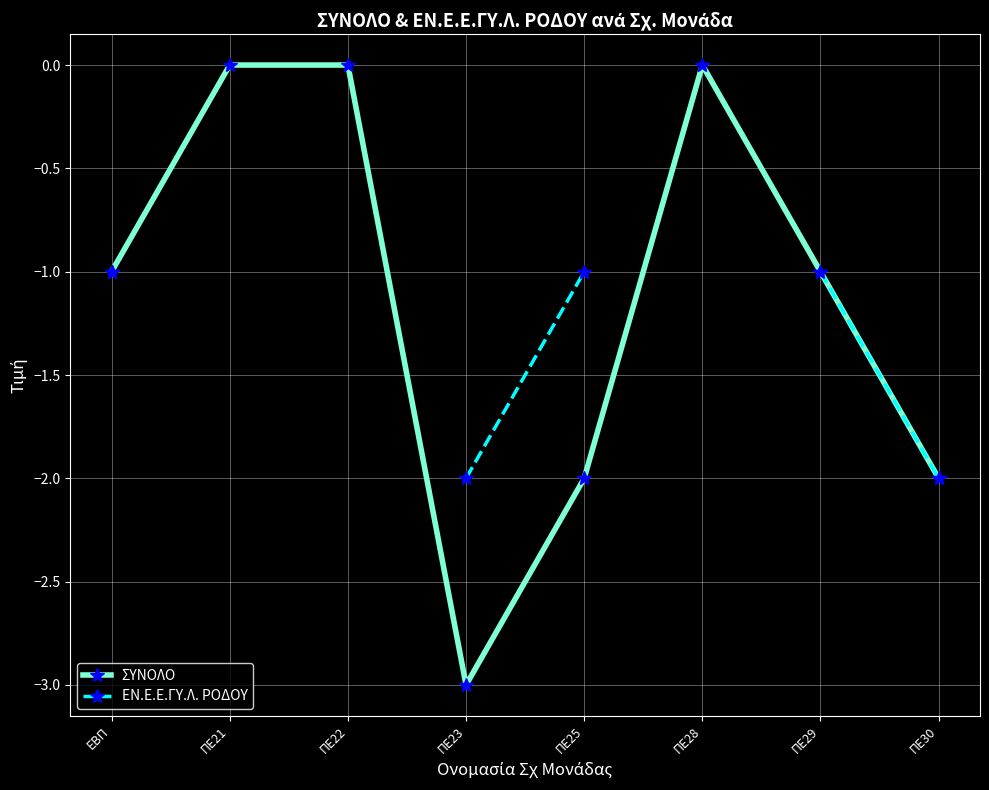

Where does the ΣΥΝΟΛΟ series first go above -1?

ΠΕ21